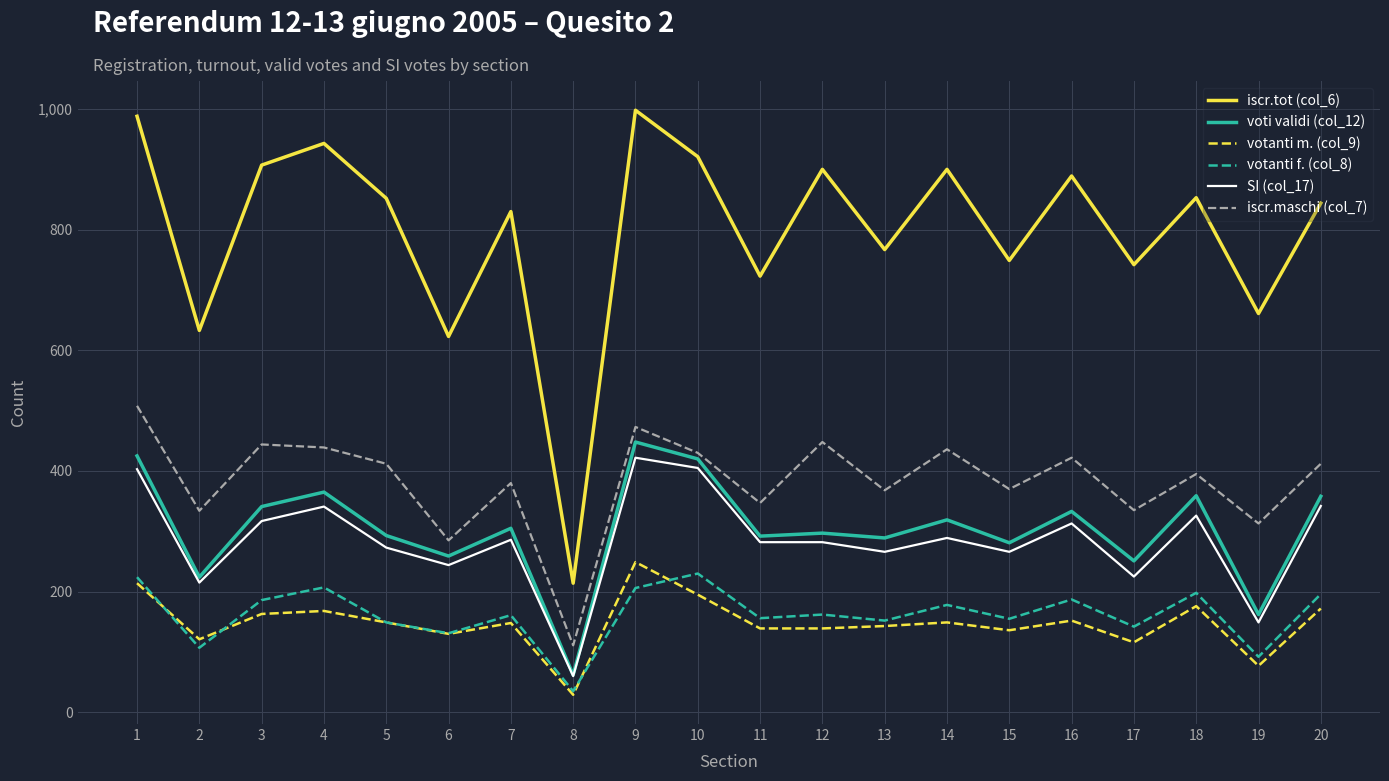

Is the value of votanti f. (col_8) at 2 greater than the value of voti validi (col_12) at 13?

No